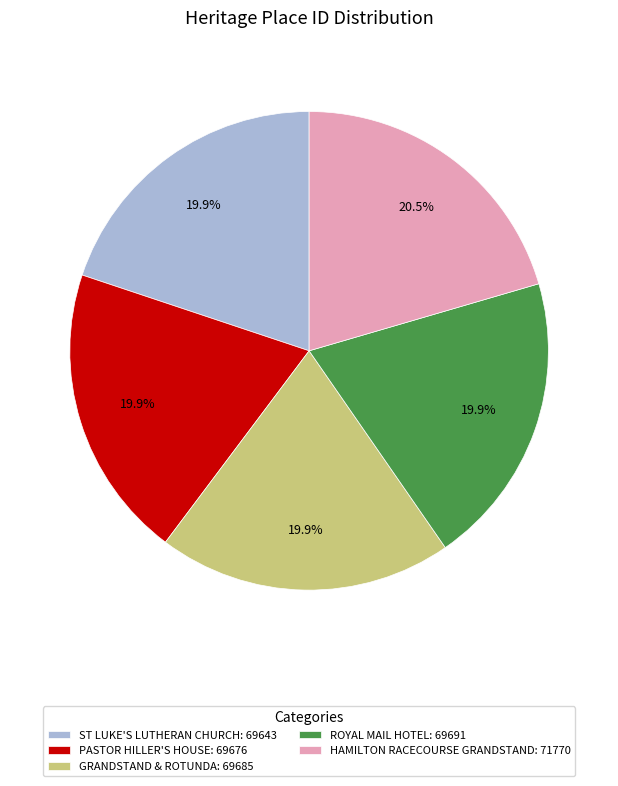

Do ROYAL MAIL HOTEL: 69691 and PASTOR HILLER'S HOUSE: 69676 together represent more than half of the pie?

No